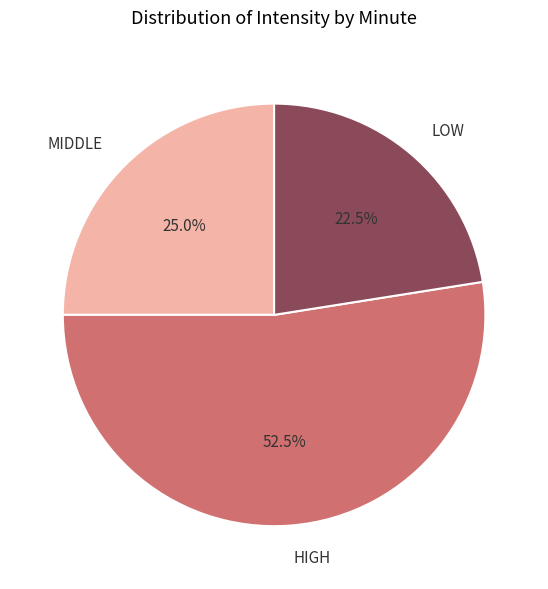

Count the number of slices in the pie.

3